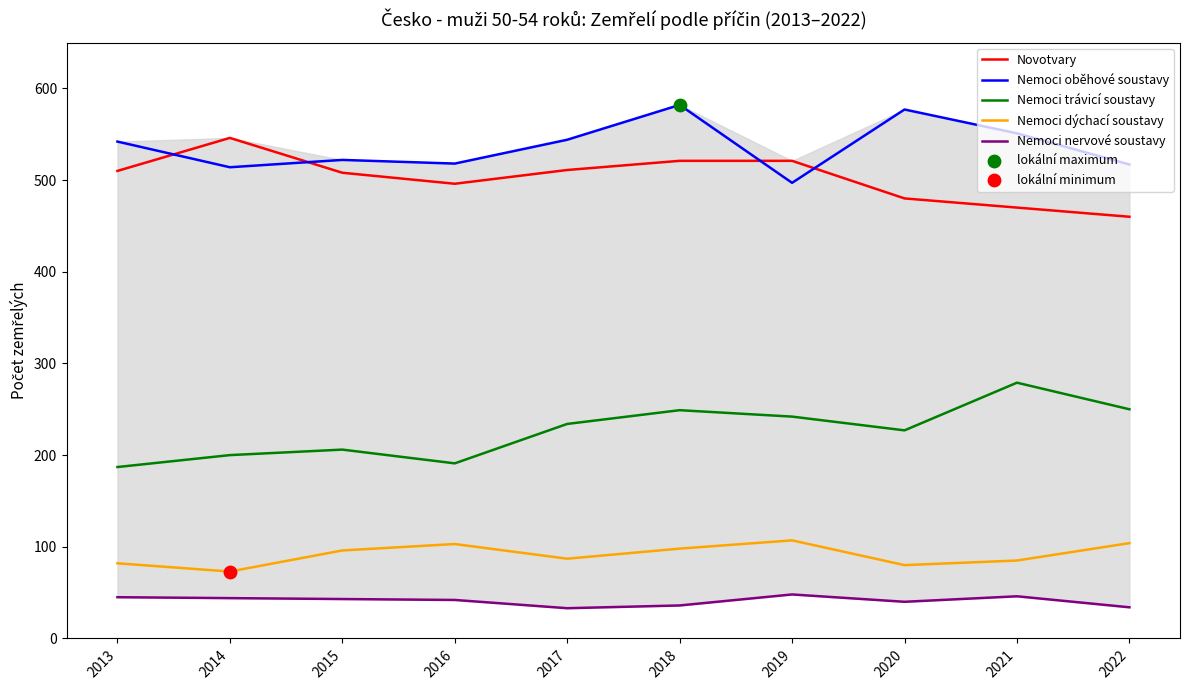

What are all the series names shown in the legend?

Novotvary, Nemoci oběhové soustavy, Nemoci trávicí soustavy, Nemoci dýchací soustavy, Nemoci nervové soustavy